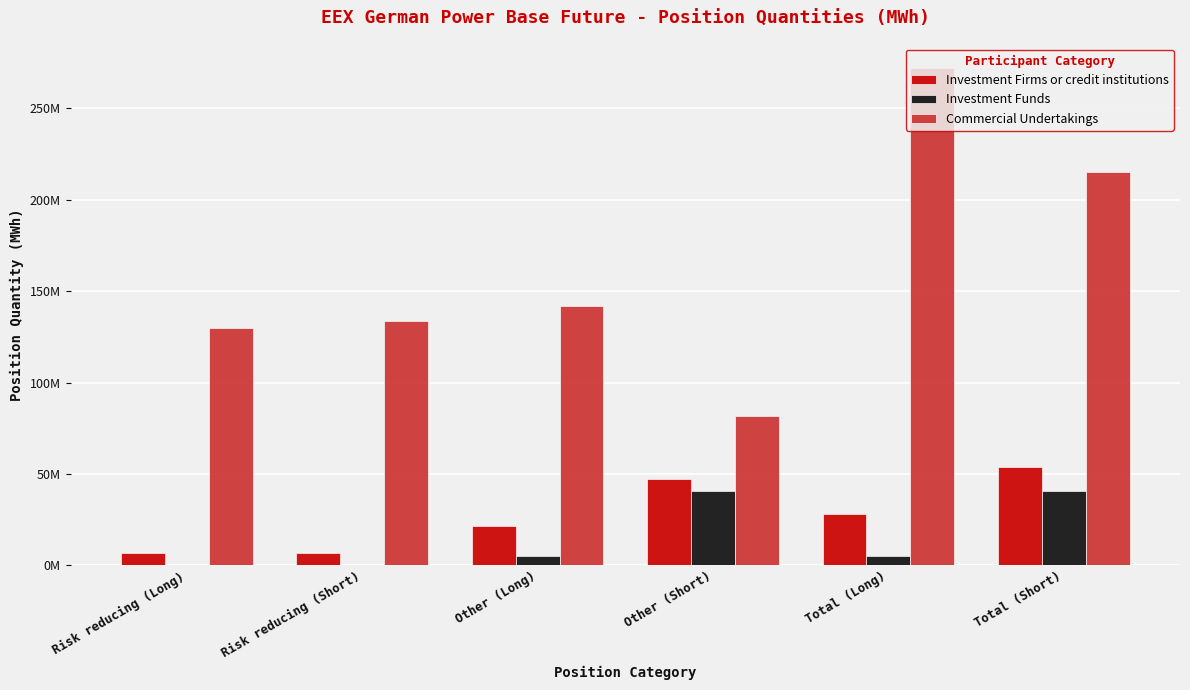

What is the difference between the Investment Firms or credit institutions values at Risk reducing (Short) and Risk reducing (Long)?

11841.0